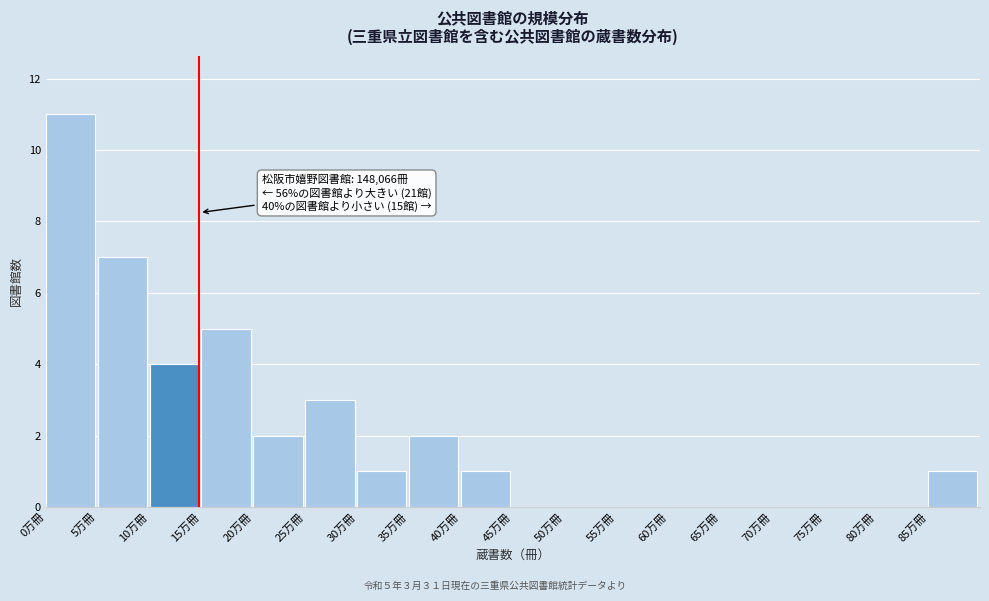

Reading right to left, transcribe all the data shown in this chart.

85万冊=1	80万冊=0	75万冊=0	70万冊=0	65万冊=0	60万冊=0	55万冊=0	50万冊=0	45万冊=0	40万冊=1	35万冊=2	30万冊=1	25万冊=3	20万冊=2	15万冊=5	10万冊=4	5万冊=7	0万冊=11